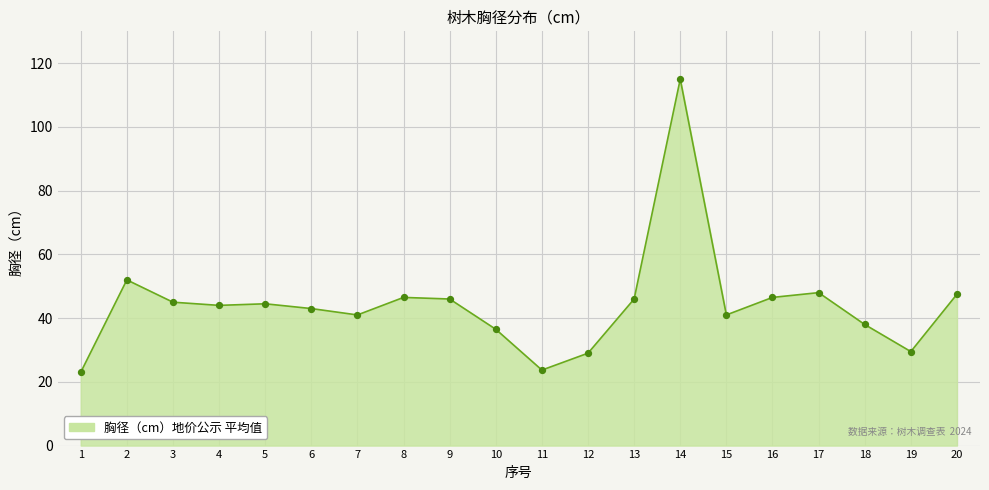

What is the change in value from 3 to 11?

-21.3